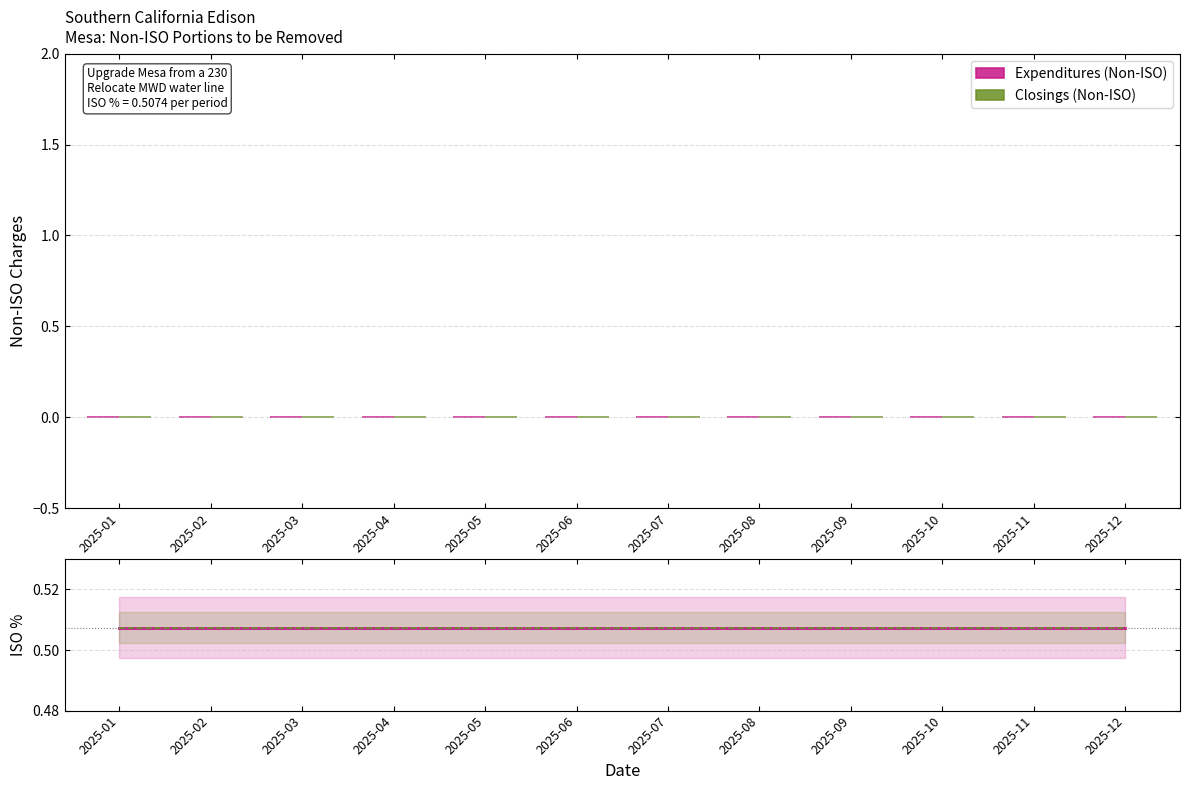

At 2025-08, list the series in order from smallest to largest.

Expenditures (Non-ISO), Closings (Non-ISO), Expenditures ISO %, Closings ISO %